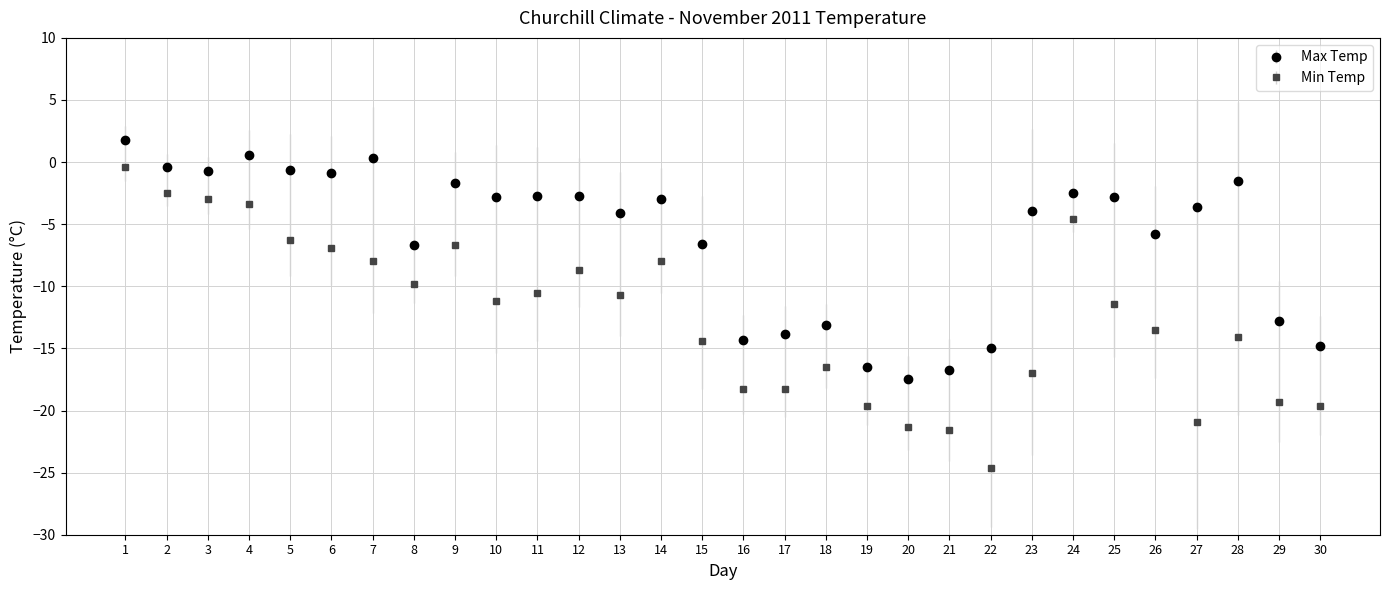

Which series has the widest spread of values?

Min Temp